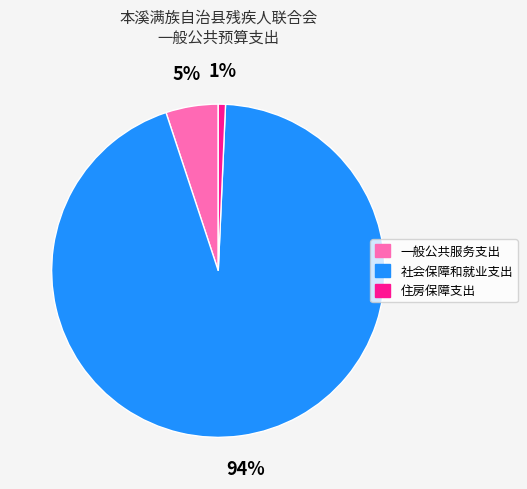

To the nearest percent, what percentage of the pie is 社会保障和就业支出?

94%